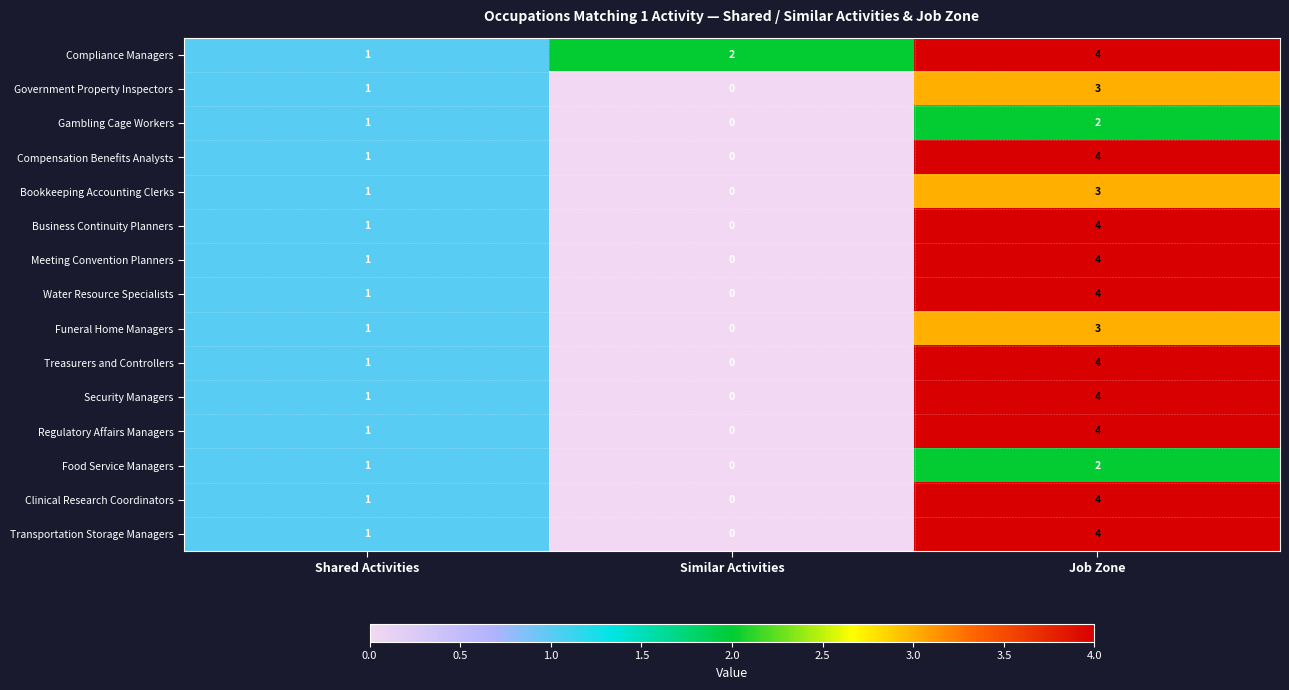

What is the difference between the maximum and second lowest values in the Business Continuity Planners series?

3